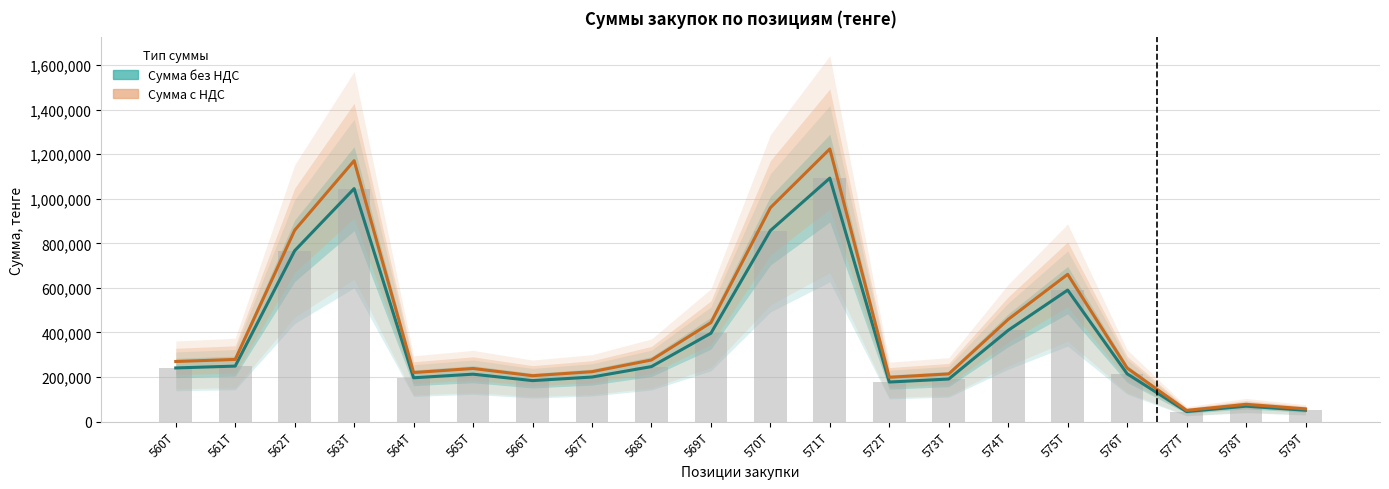

Between 573T and 576T, which series saw the biggest shift?

Сумма с НДС